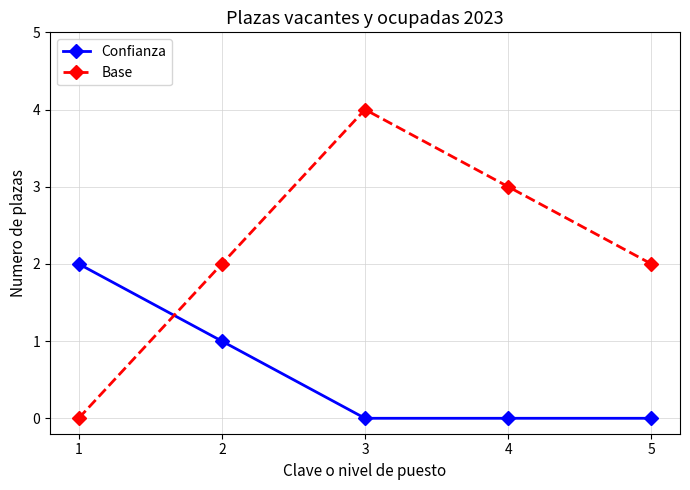

Between which two adjacent categories do Confianza and Base first intersect?

1 and 2